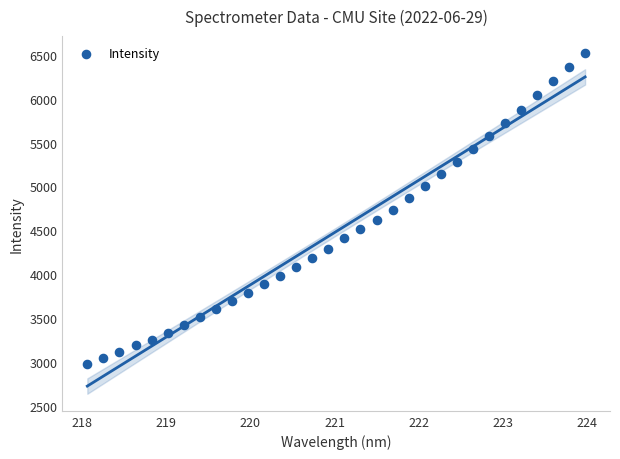

What is the range of Y values (max minus min)?

3551.4